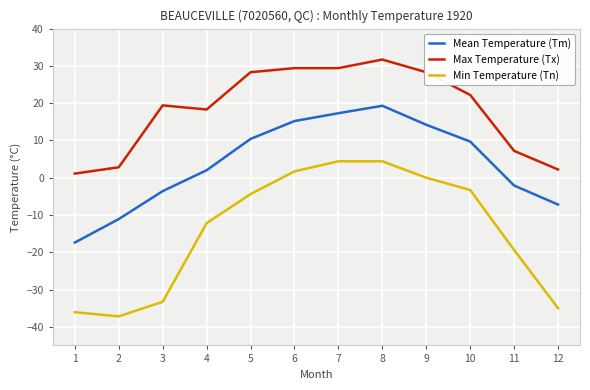

Rank the series by their maximum value, from highest to lowest.

Max Temperature (Tx), Mean Temperature (Tm), Min Temperature (Tn)